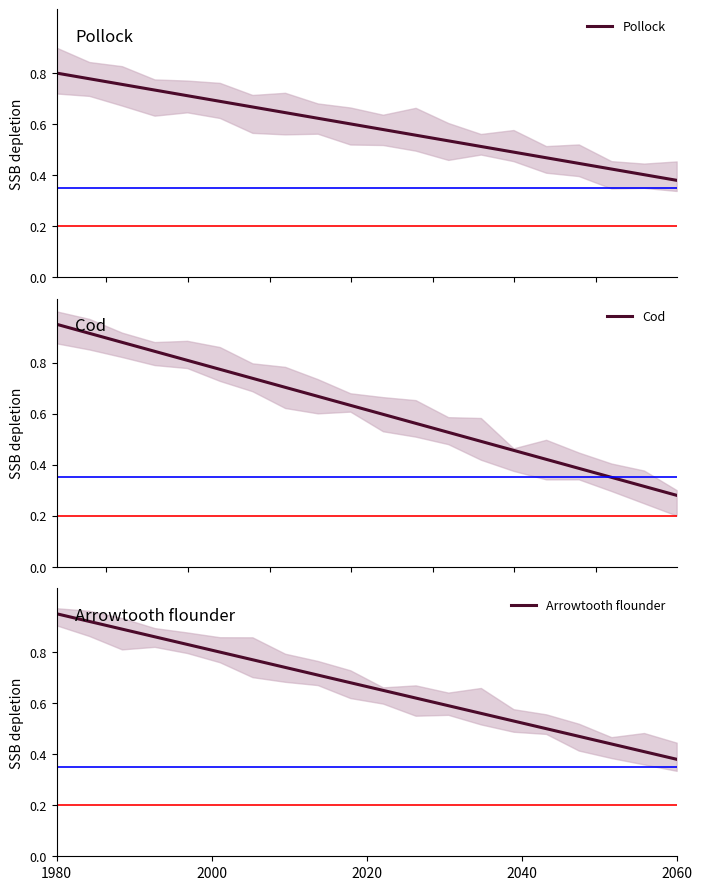

What is the sum of all Arrowtooth flounder values?

13.3